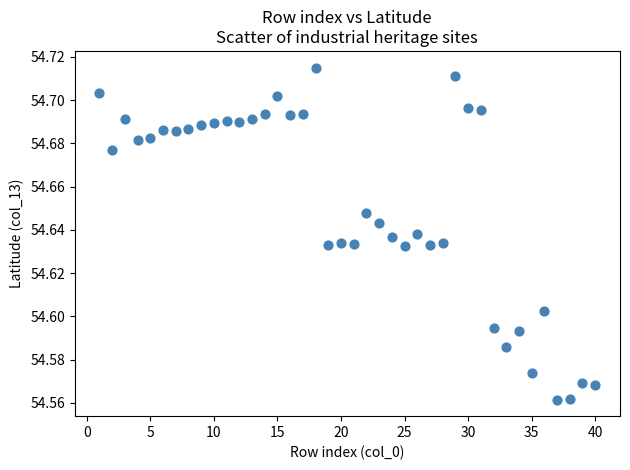

What is the range of X values (max minus min)?

39.0